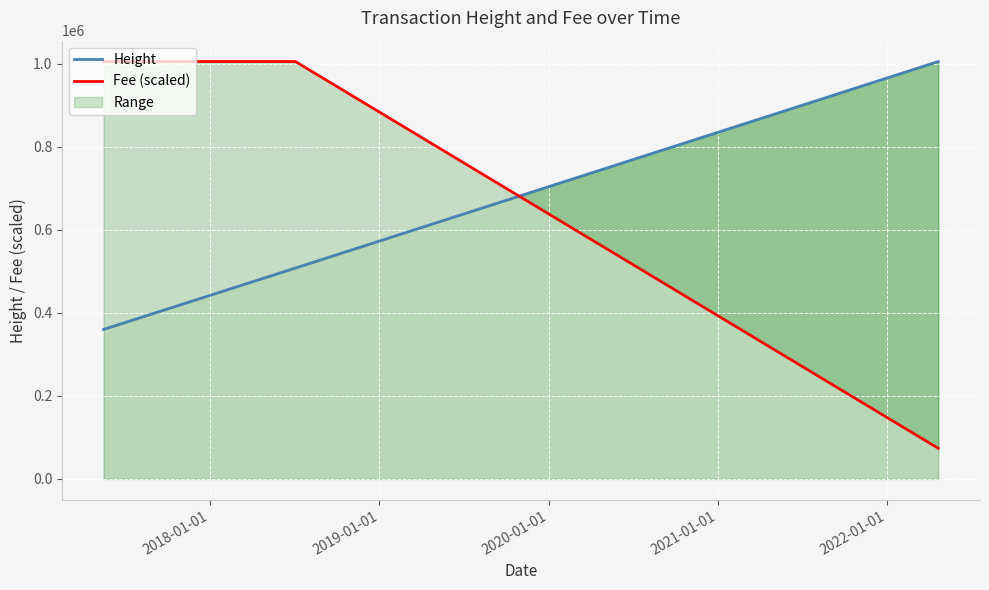

Rank the categories by Fee (scaled) value from highest to lowest.

2018-01-01, 2019-01-01, 2020-01-01, 2021-01-01